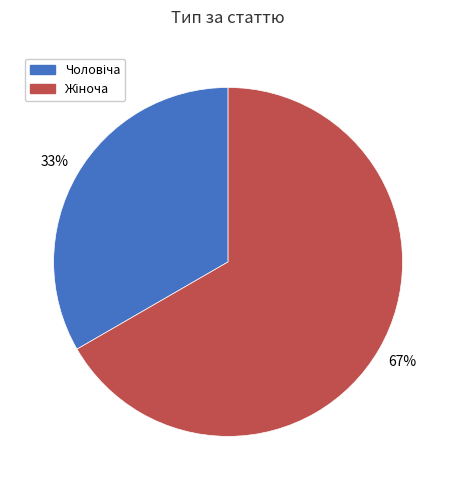

Is there a majority slice in this chart?

Yes